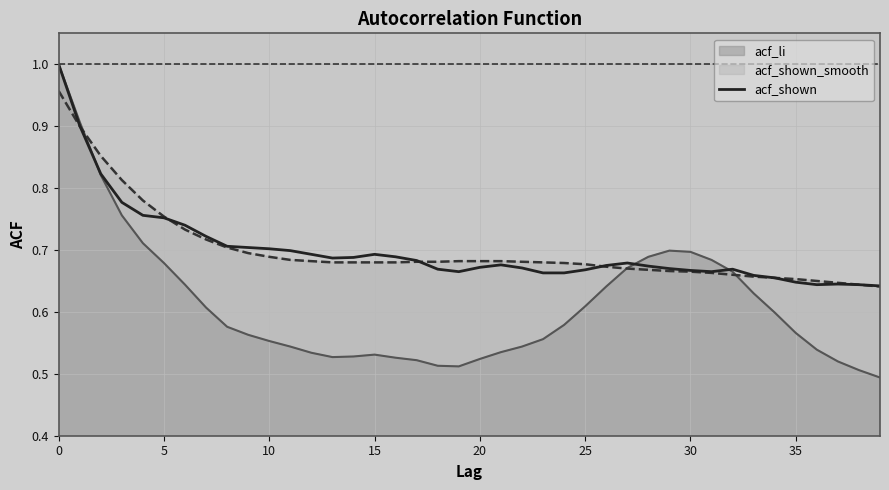

Where is the data nearest to the value 0?

39